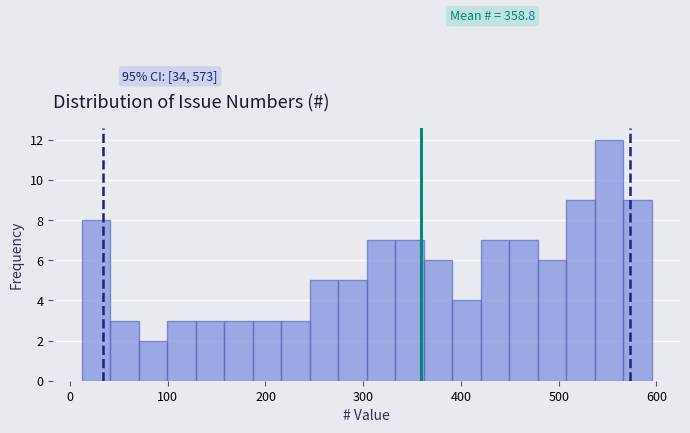

Around what value on the x-axis is the tallest bar? Give the approximate position of its centre, as read against the axis.

550